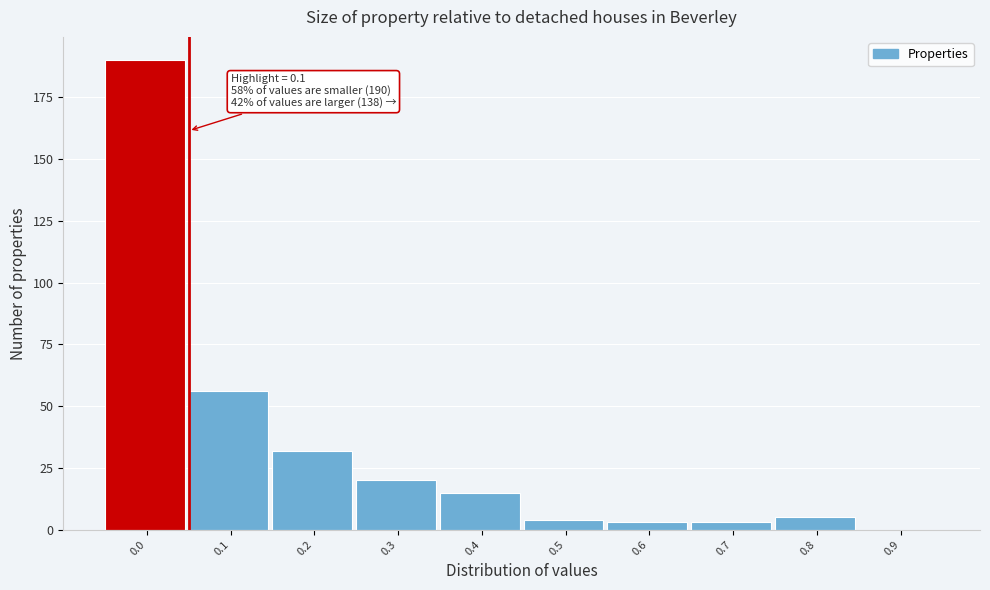

Reading right to left, what are all the values shown in this chart?

0.9=0	0.8=5	0.7=3	0.6=3	0.5=4	0.4=15	0.3=20	0.2=32	0.1=56	0.0=190